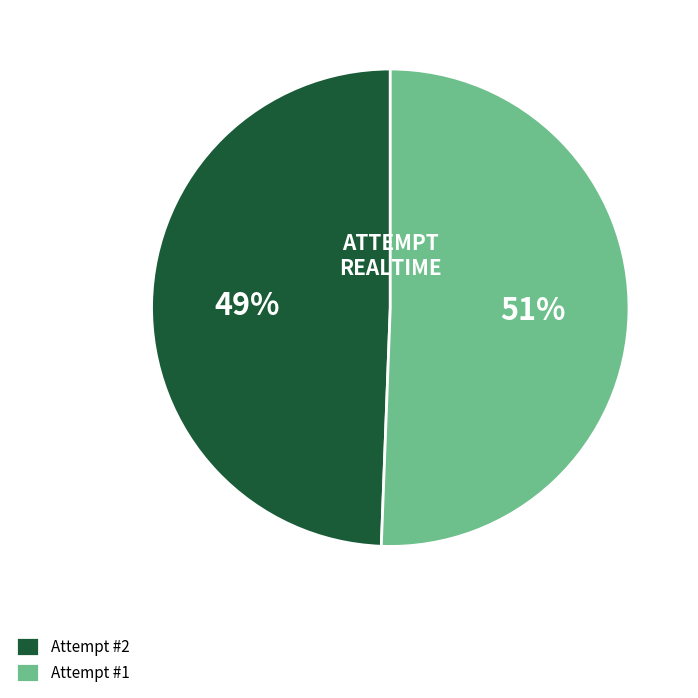

Is it true that Attempt #2 is 49% of the pie?

True